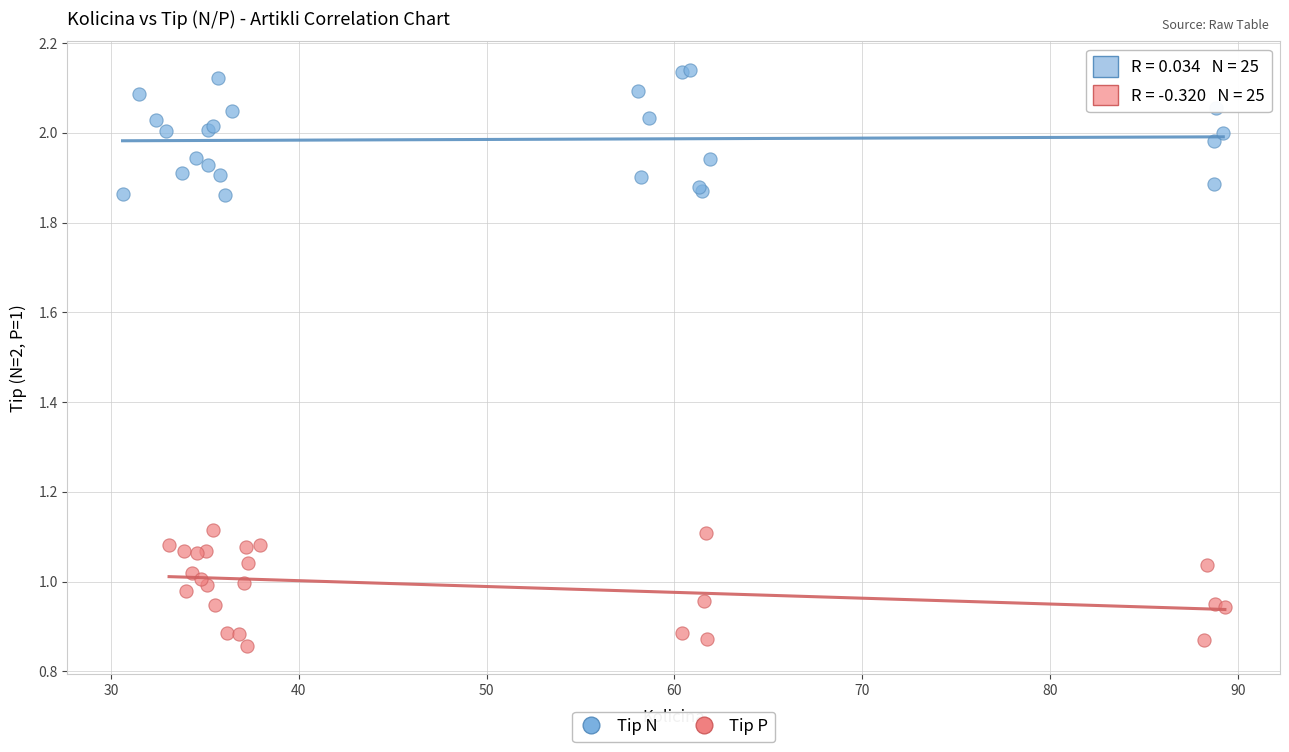

Which series reaches the maximum Y coordinate?

Tip N